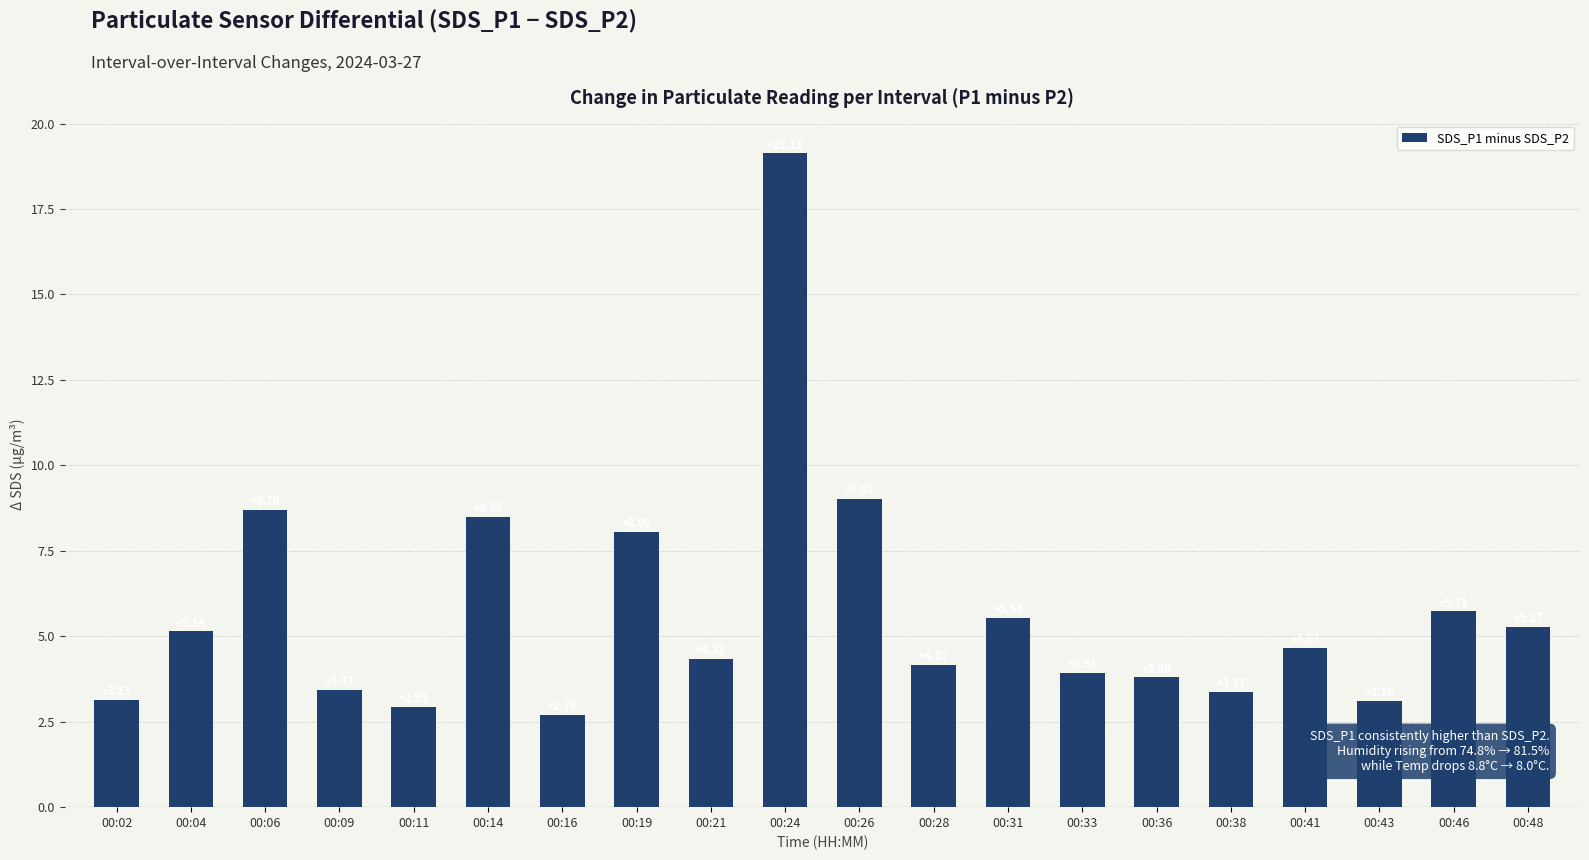

Rank the categories by value from lowest to highest.

00:16, 00:11, 00:43, 00:02, 00:38, 00:09, 00:36, 00:33, 00:28, 00:21, 00:41, 00:04, 00:48, 00:31, 00:46, 00:19, 00:14, 00:06, 00:26, 00:24